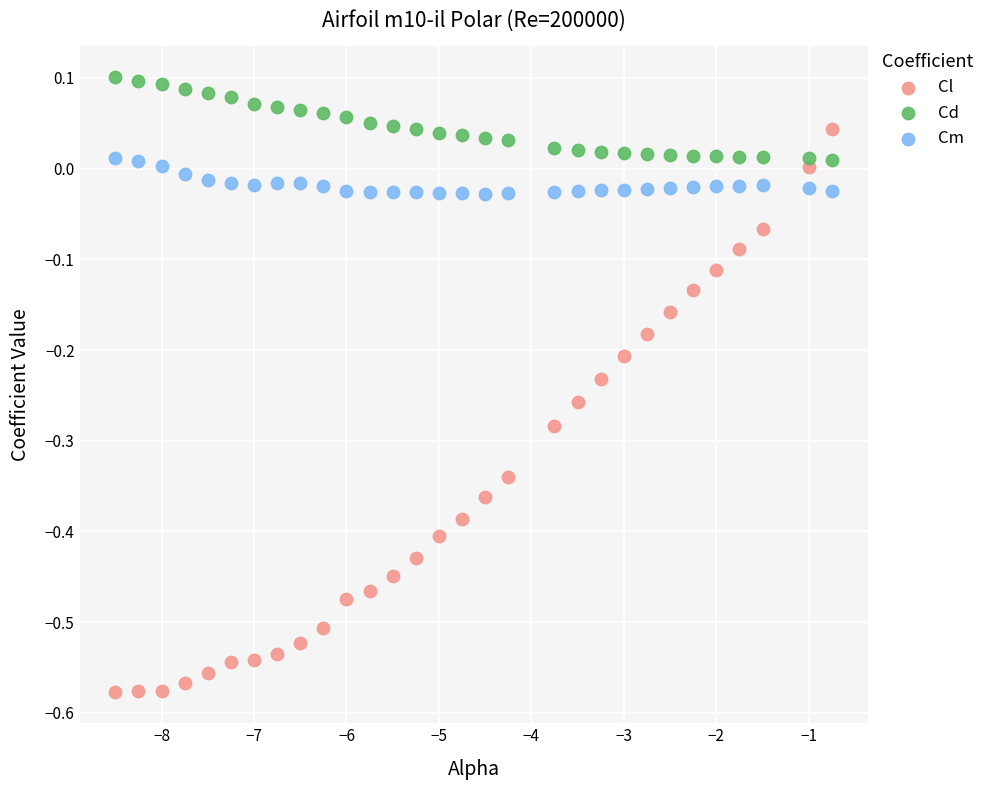

Across all data points, what is the range of X values (max minus min)?

7.8